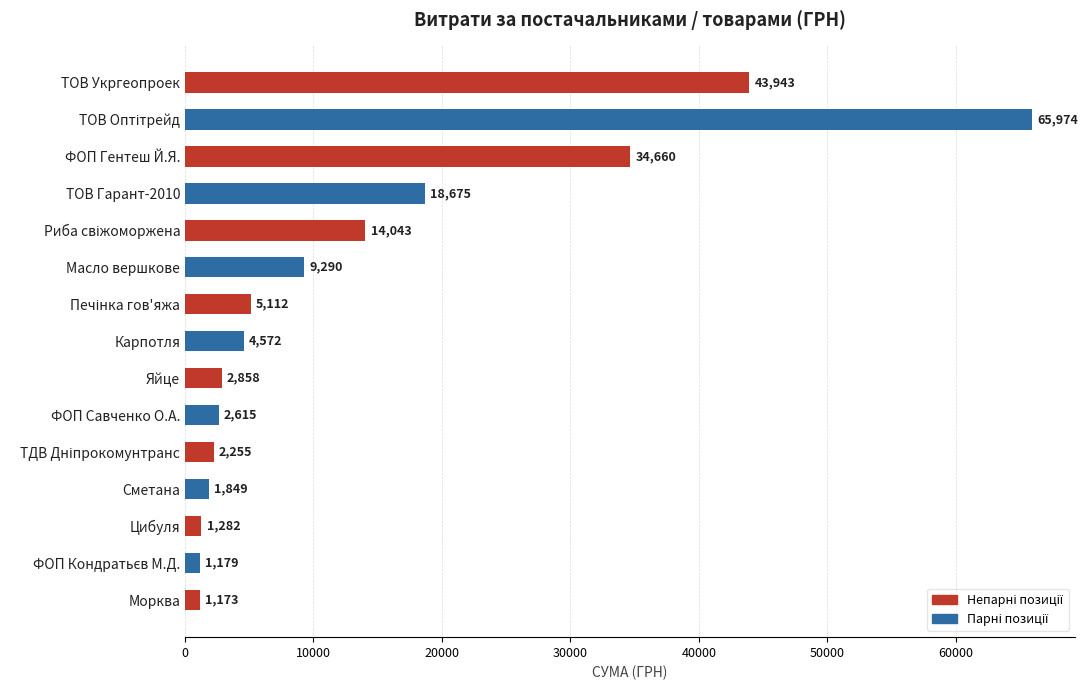

Approximately how many times larger is the value at ФОП Савченко О.А. compared to Яйце?

0.9